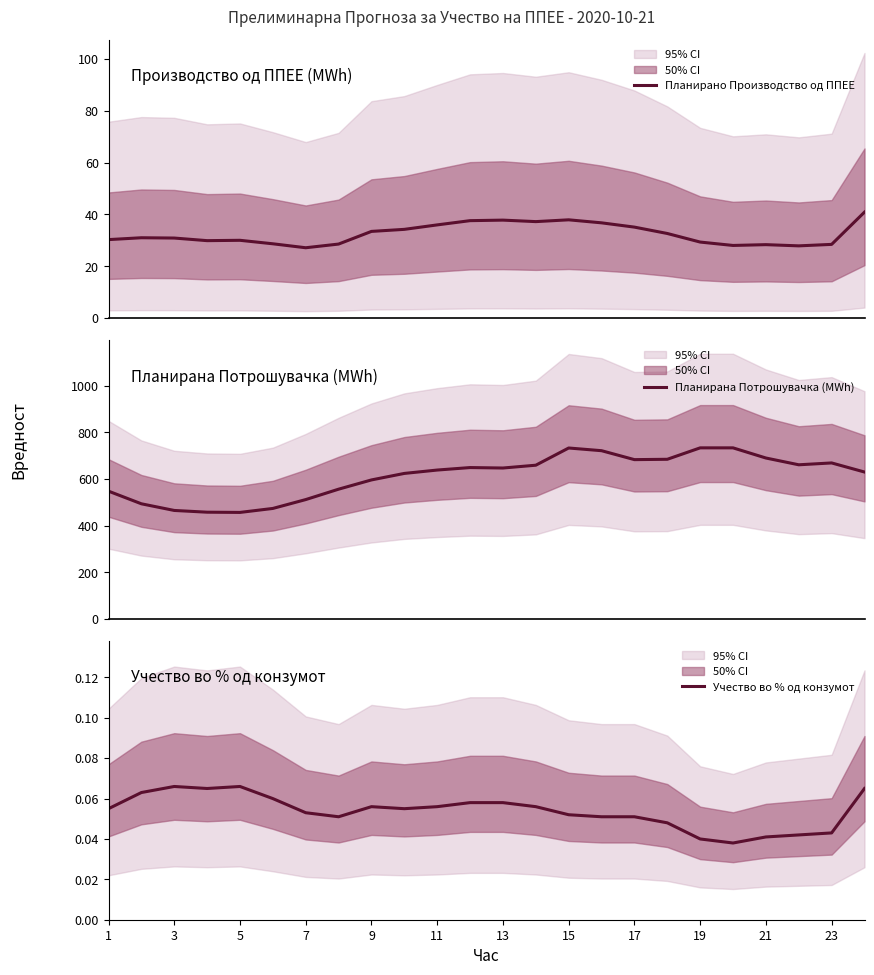

Is this an area chart (filled region under the line)?

No